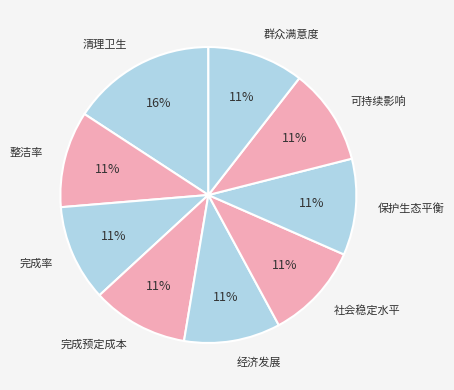

The 保护生态平衡 slice represents 11% of the pie. True or false?

True